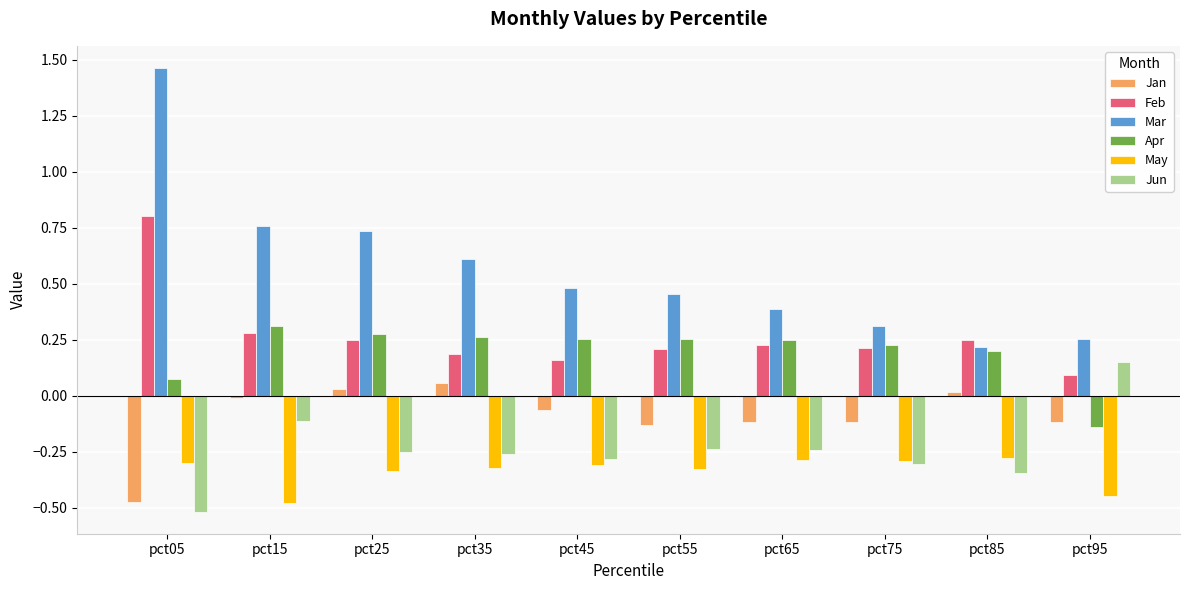

The value of Feb at pct55 is 0.2. True or false?

True